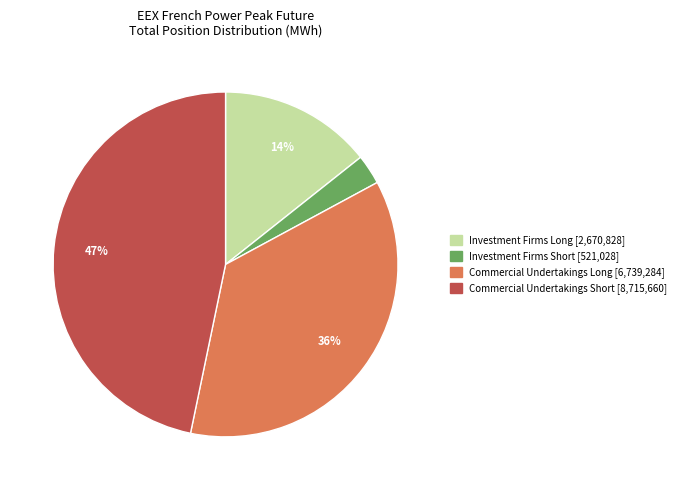

Which category has the biggest portion of the pie?

Commercial Undertakings Short